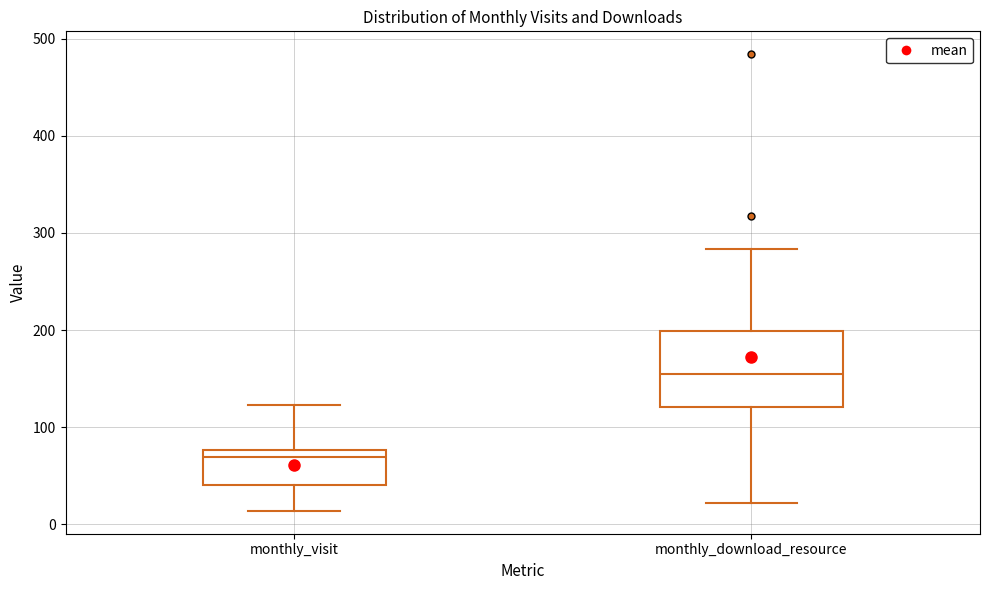

Where does the lower whisker of the box for monthly_download_resource end on the y-axis? The values are not printed on the chart, so give them approximately, as read against the axis.

20